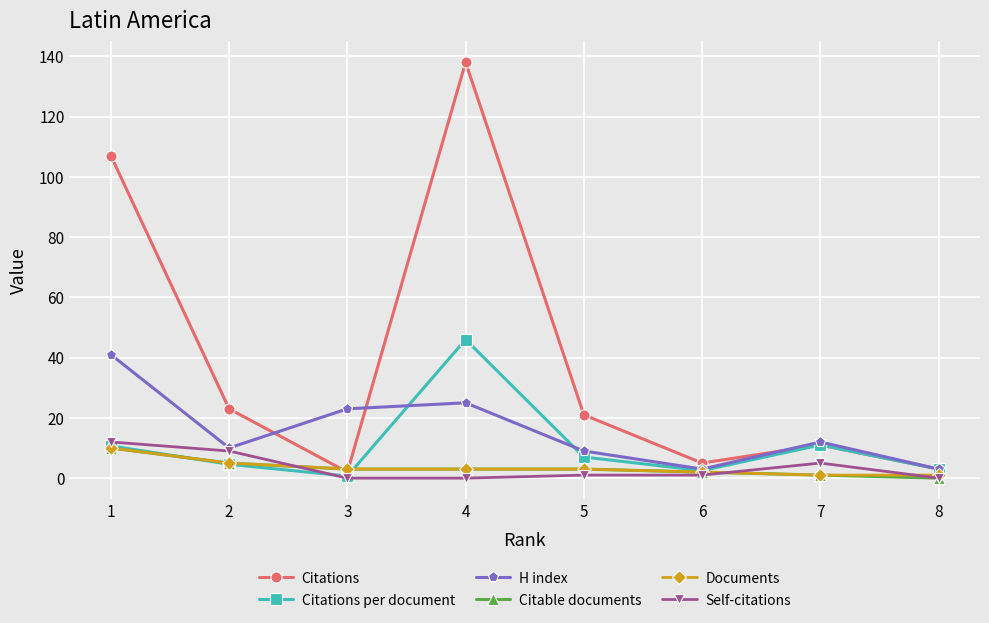

At which category is the sum across all series the highest?

4